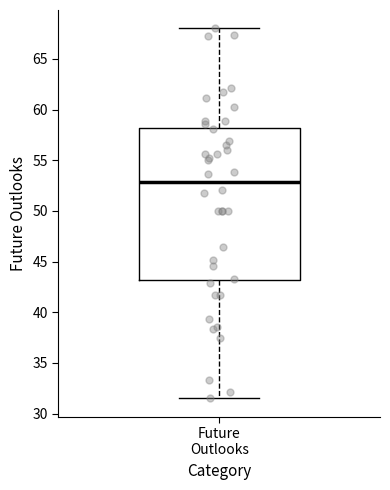

Read this box plot against the y-axis: the position of the median line, the range covered by the box, and the ends of both whiskers. The values are not printed on the chart, so give them approximately, as read against the axis.

median 53.0, box 43.0 to 58.0, whiskers 31.5 to 68.0